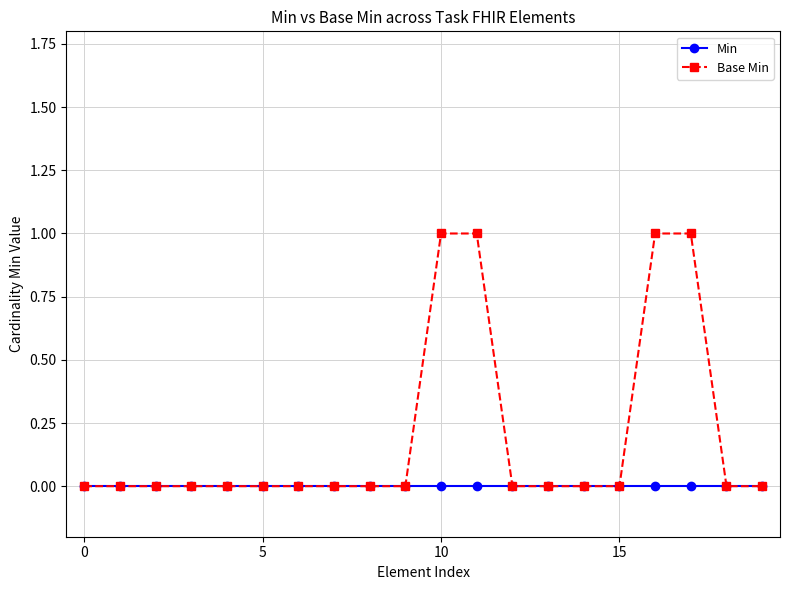

Reading left to right, transcribe all the data shown in this chart.

Min: 0	0	0	0	0	0	0	0	0	0	0	0	0	0	0	0	0	0	0	0
Base Min: 0	0	0	0	0	0	0	0	0	0	1	1	0	0	0	0	1	1	0	0